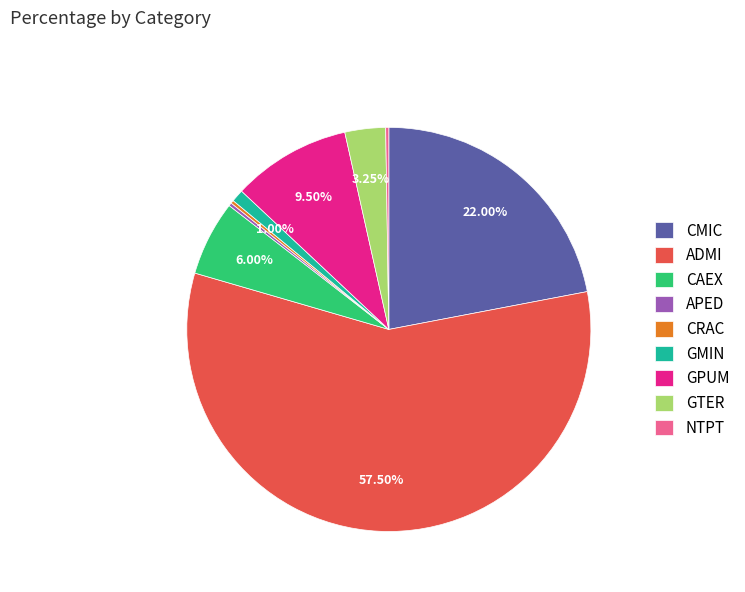

To the nearest percent, what is the difference between the largest and smallest slice percentages?

57%